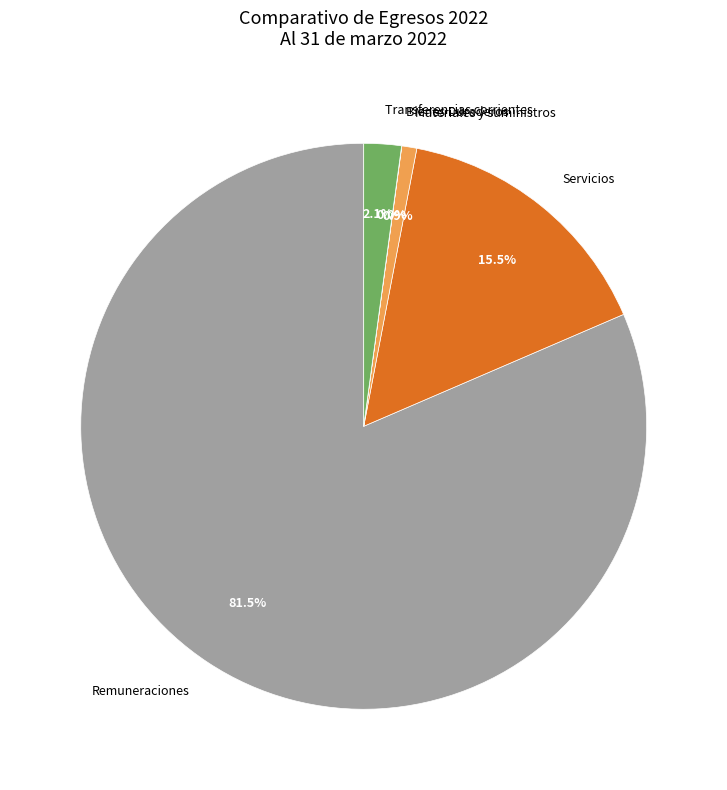

Which slice is the largest?

Remuneraciones